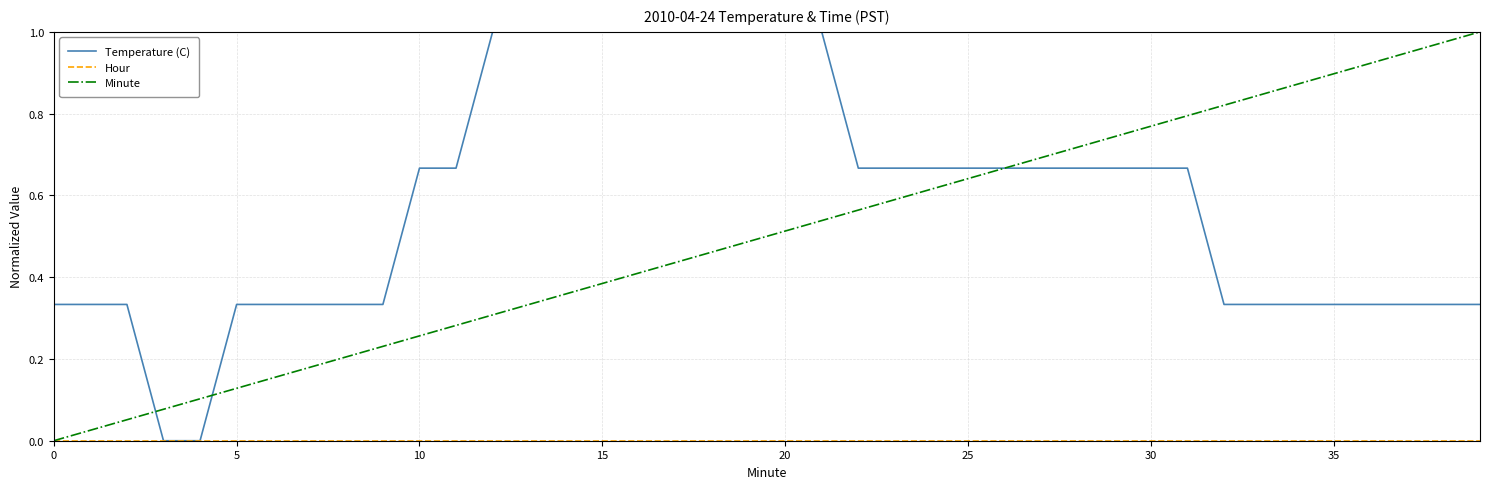

Reading left to right, transcribe all the data shown in this chart.

Temperature (C): 0.3	0.3	0.3	0.0	0.0	0.3	0.3	0.3	0.3	0.3	0.7	0.7	1.0	1.0	1.0	1.0	1.0	1.0	1.0	1.0	1.0	1.0	0.7	0.7	0.7	0.7	0.7	0.7	0.7	0.7	0.7	0.7	0.3	0.3	0.3	0.3	0.3	0.3	0.3	0.3
Hour: 0.0	0.0	0.0	0.0	0.0	0.0	0.0	0.0	0.0	0.0	0.0	0.0	0.0	0.0	0.0	0.0	0.0	0.0	0.0	0.0	0.0	0.0	0.0	0.0	0.0	0.0	0.0	0.0	0.0	0.0	0.0	0.0	0.0	0.0	0.0	0.0	0.0	0.0	0.0	0.0
Minute: 0.0	0.0	0.1	0.1	0.1	0.1	0.2	0.2	0.2	0.2	0.3	0.3	0.3	0.3	0.4	0.4	0.4	0.4	0.5	0.5	0.5	0.5	0.6	0.6	0.6	0.6	0.7	0.7	0.7	0.7	0.8	0.8	0.8	0.8	0.9	0.9	0.9	0.9	1.0	1.0